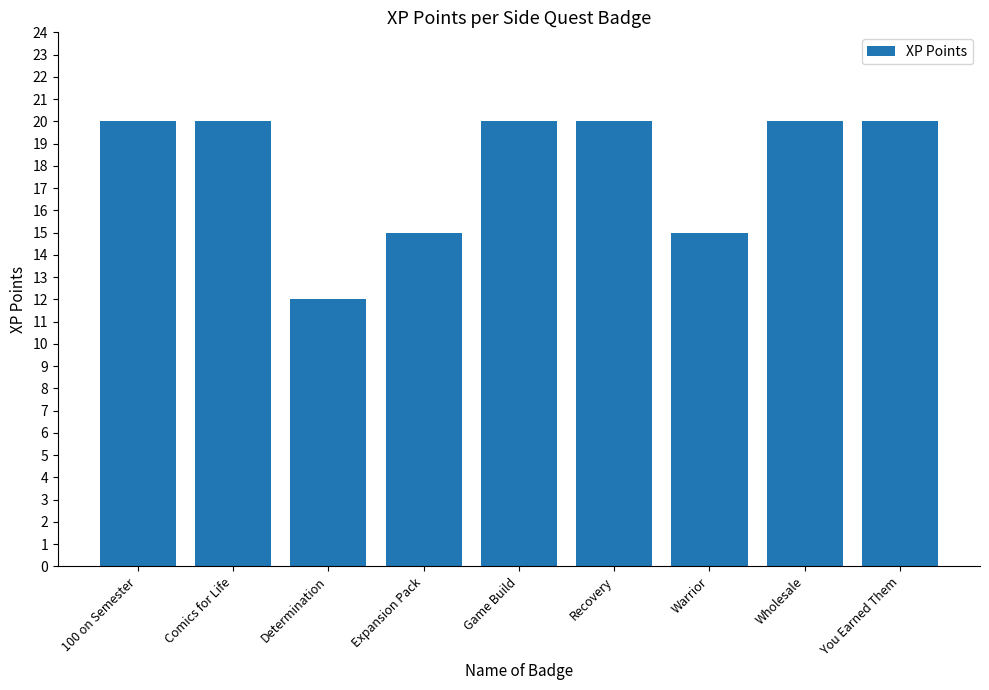

What is the change in value from 100 on Semester to Determination?

-8